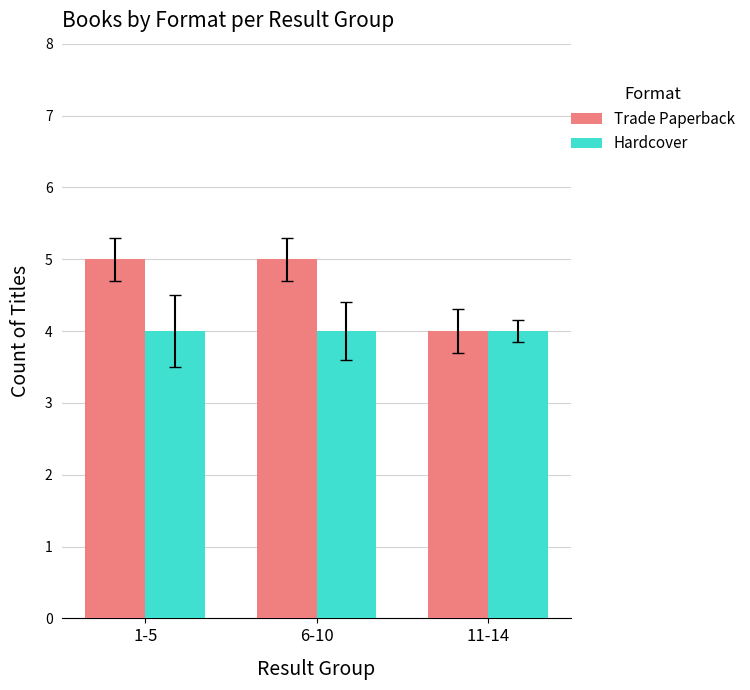

What is the sum of the Trade Paperback values at 6-10 and 1-5?

10